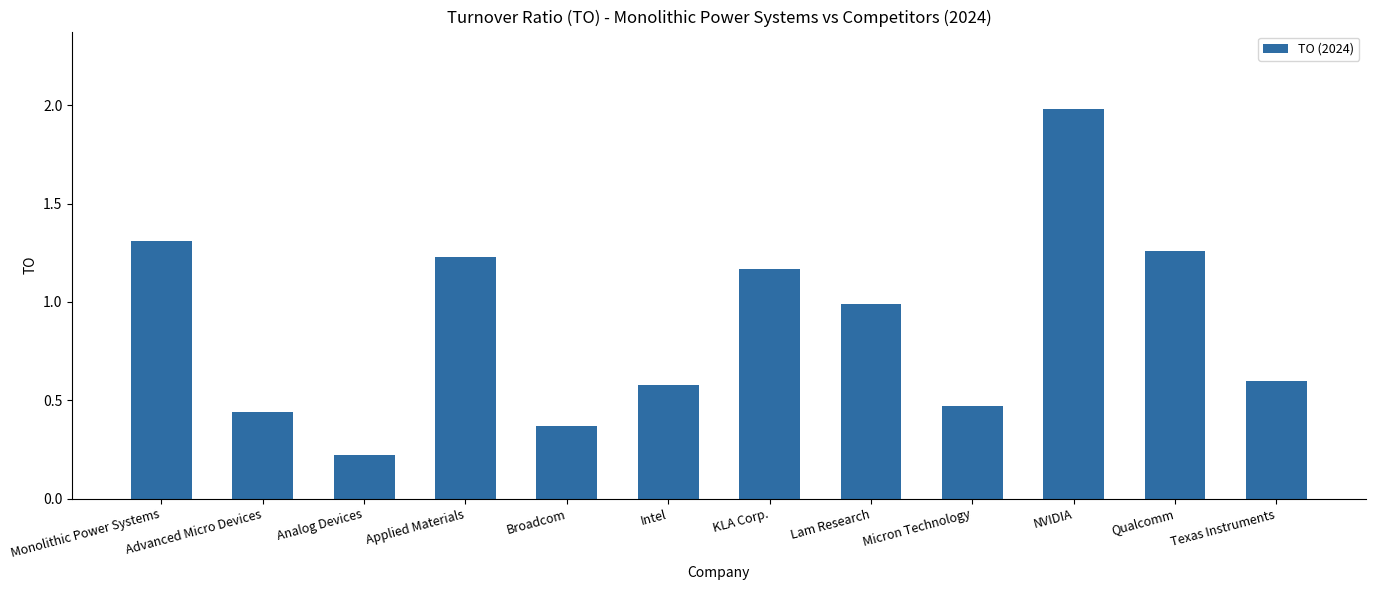

What position from the right is Lam Research?

5